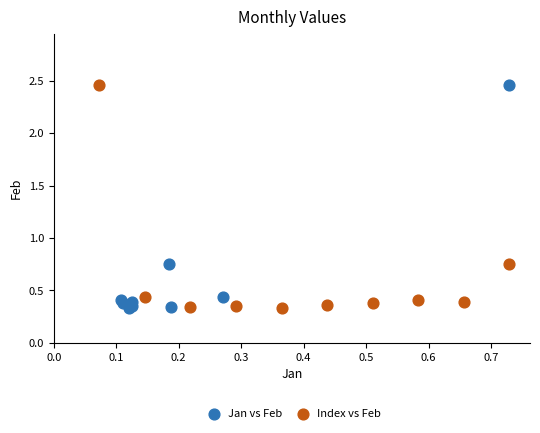

What are all the series names shown in the legend?

Jan vs Feb, Index vs Feb